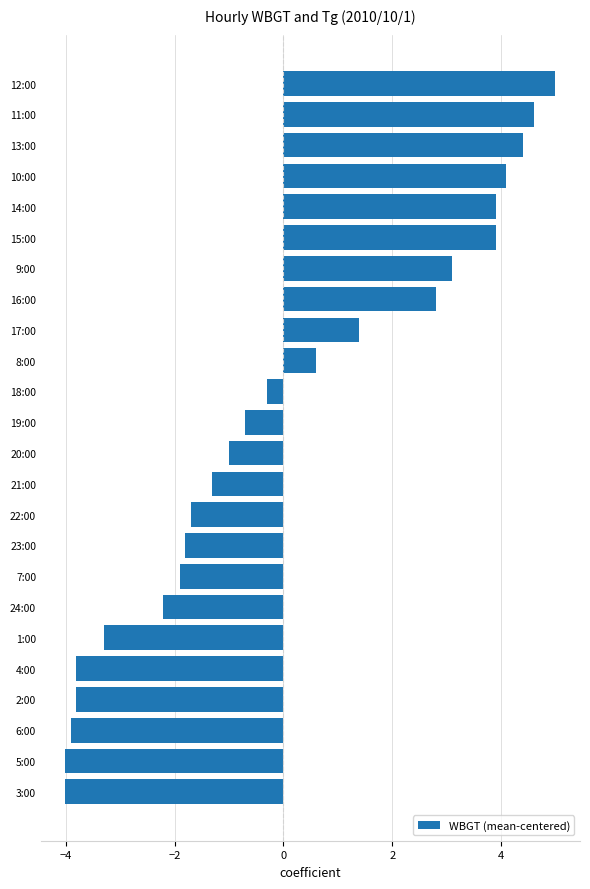

What is the difference between the second highest and second lowest values?

8.6